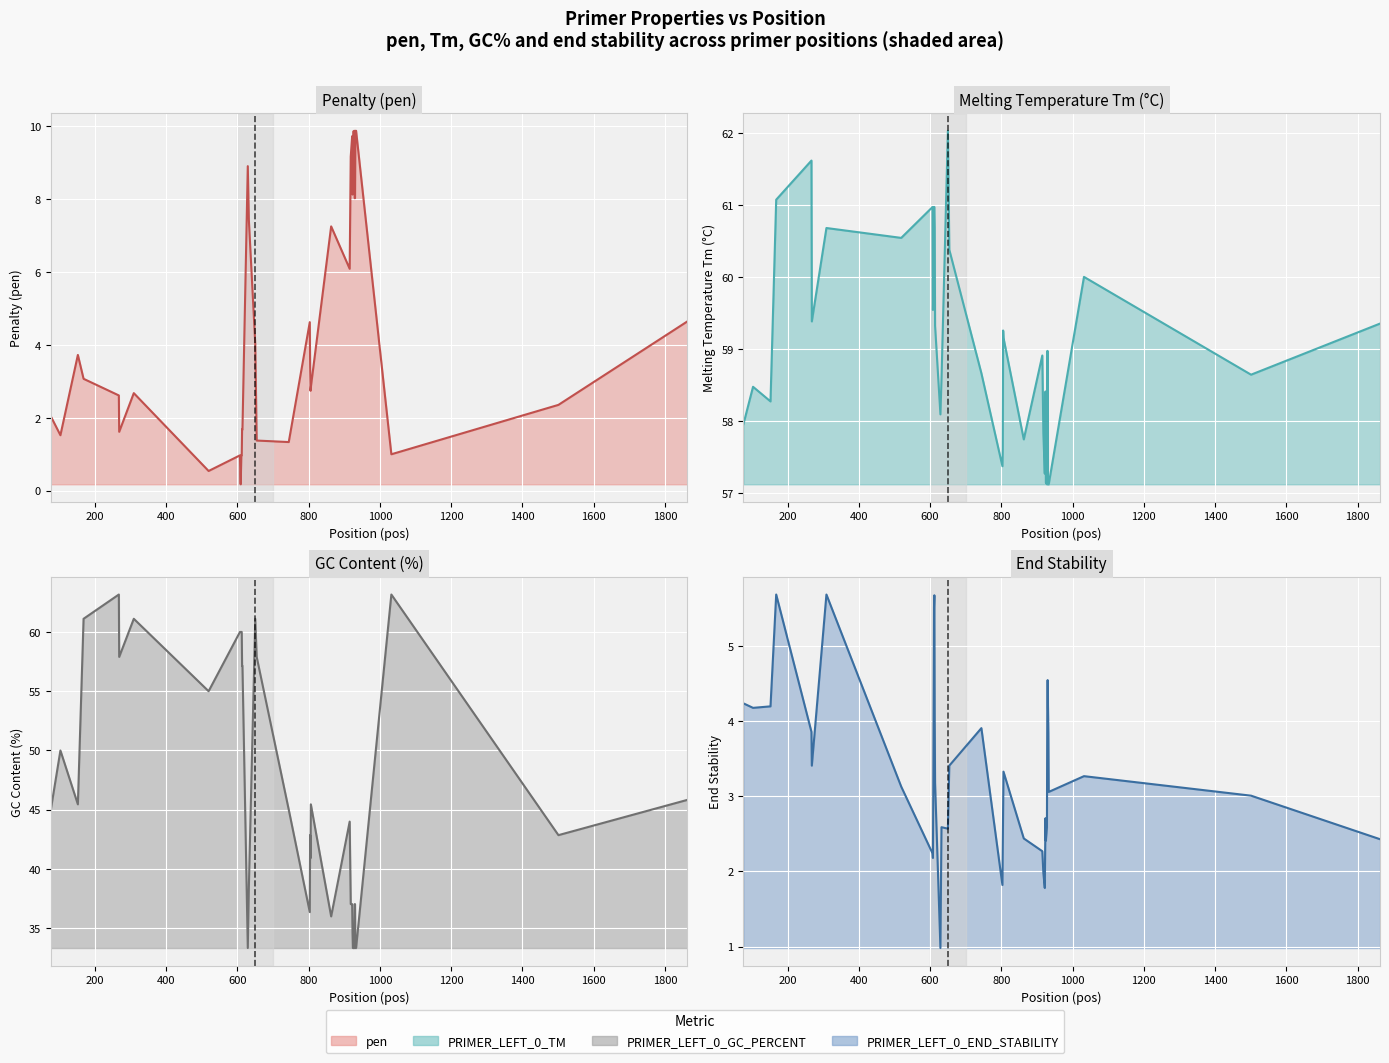

True or false: pen (line) and PRIMER_LEFT_0_TM (line) cross at least once.

False